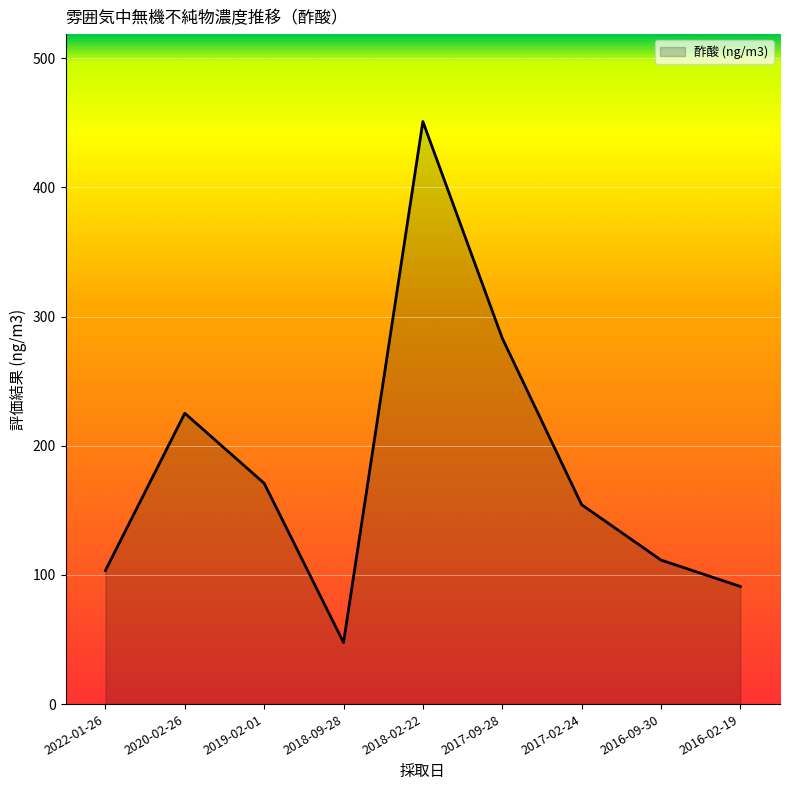

What is the sum of all values?

1638.8